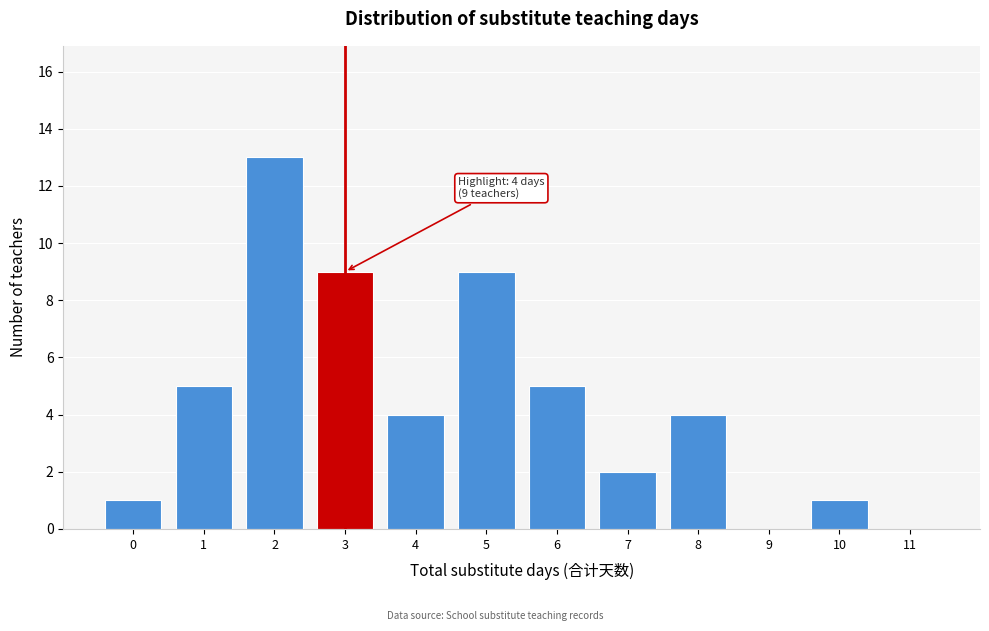

Reading left to right, transcribe all the data shown in this chart.

0=1	1=5	2=13	3=9	4=4	5=9	6=5	7=2	8=4	9=0	10=1	11=0